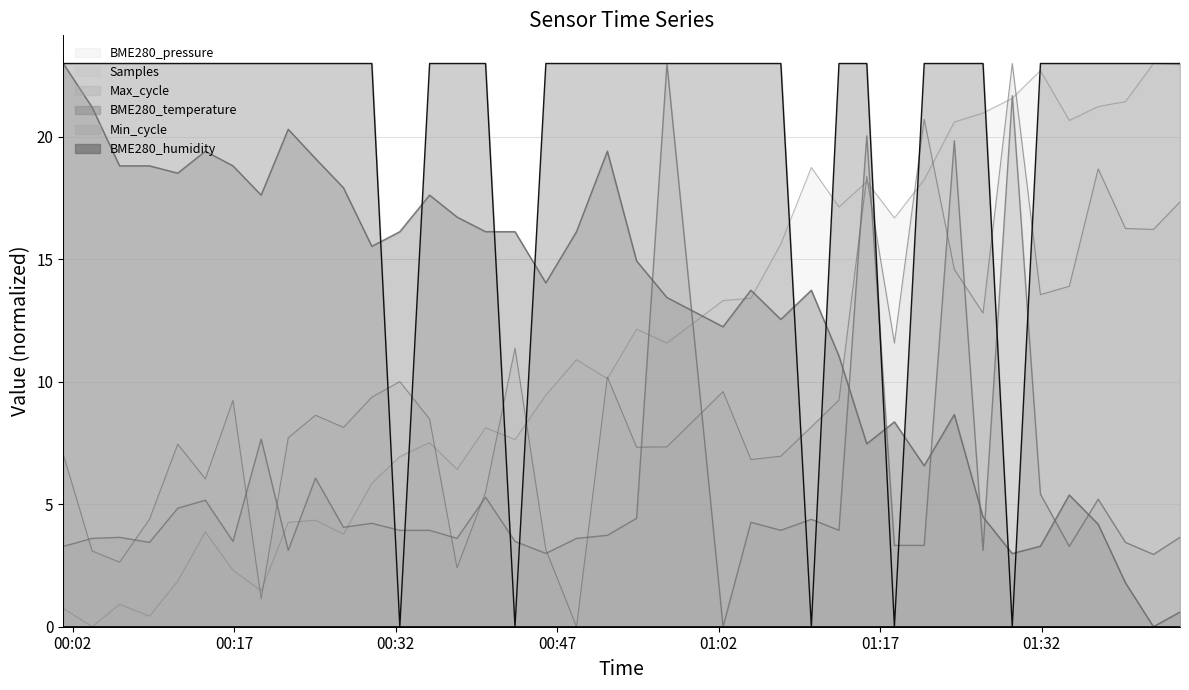

At how many categories does at least one series exceed 22?

35